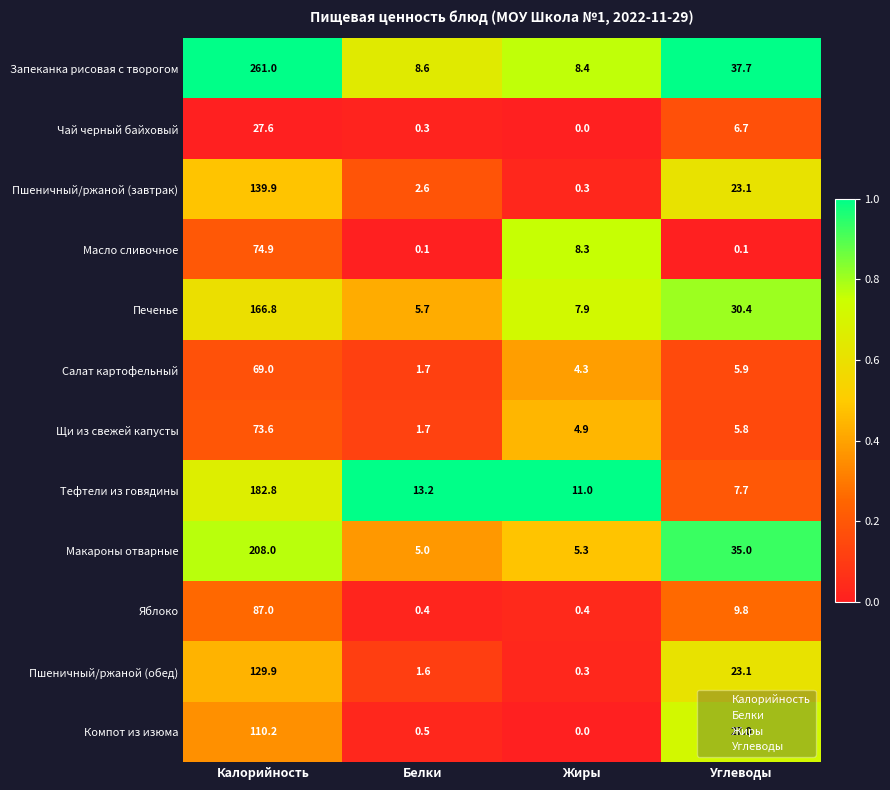

How many data points in Яблоко are above 9?

2